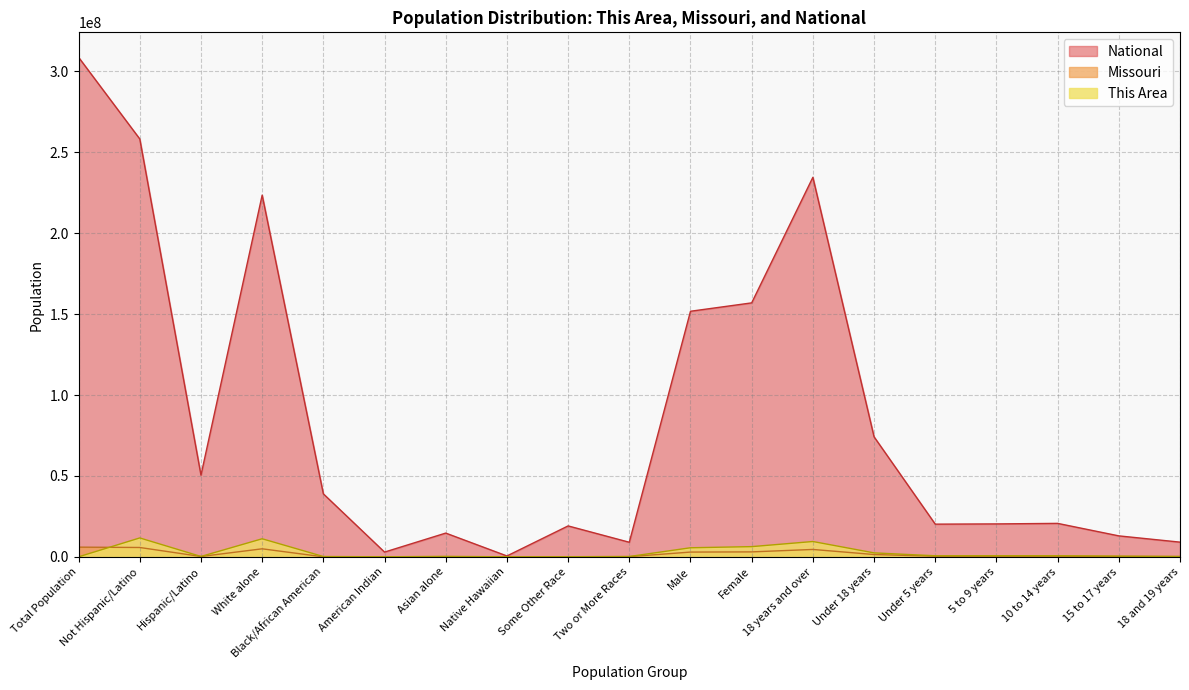

How many data points in National are above 20677194?

9